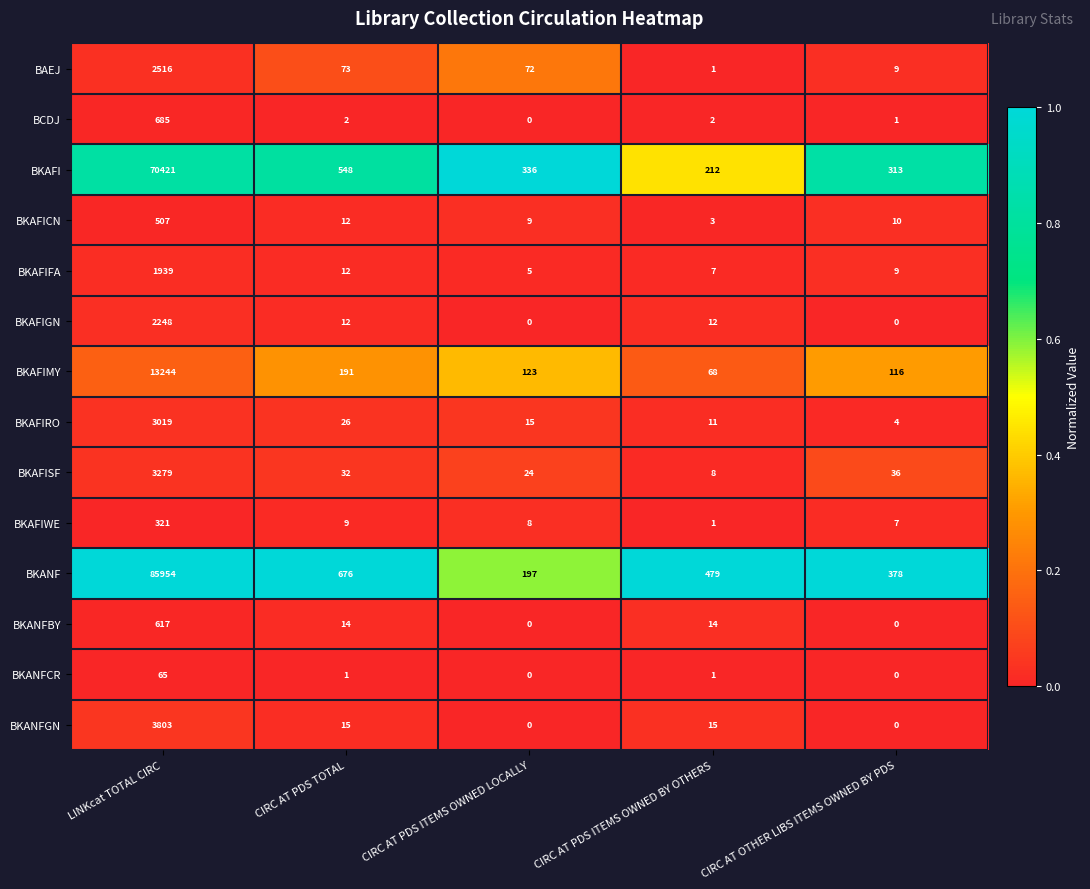

What is the maximum value shown in the chart?

85954